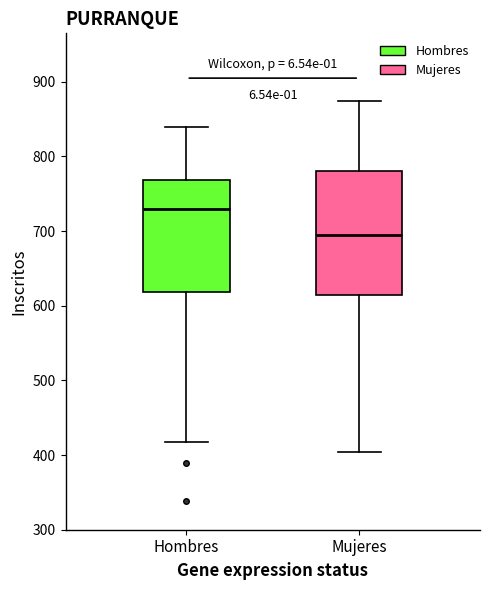

Where does the median line of the box for Hombres sit on the y-axis? The values are not printed on the chart, so give them approximately, as read against the axis.

730